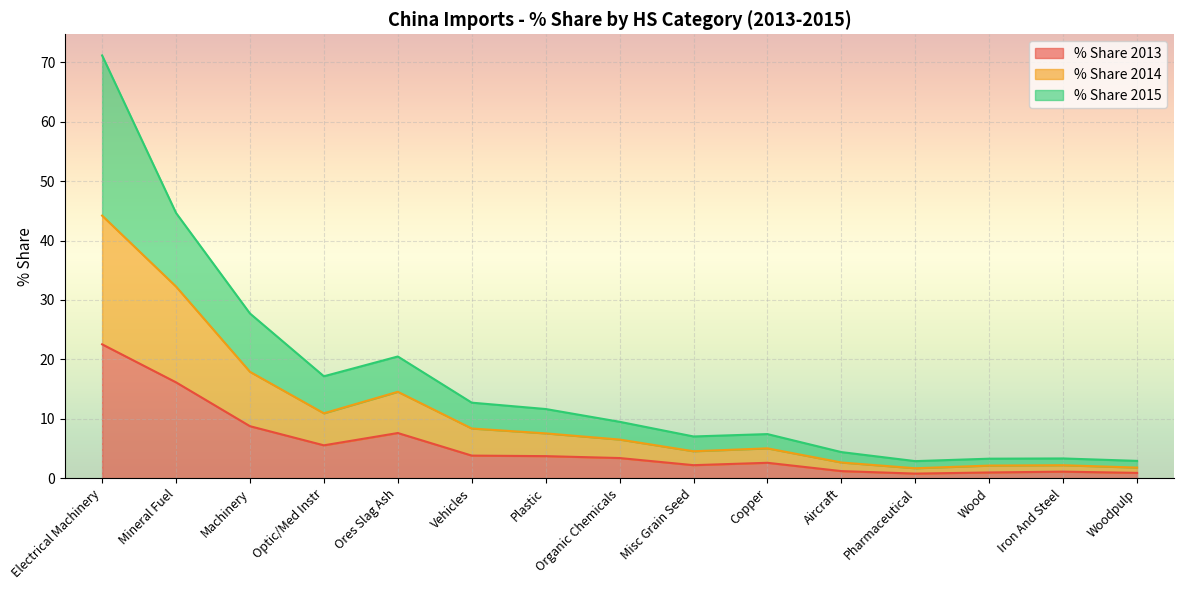

True or false: % Share 2015 and % Share 2013 intersect in this chart.

False